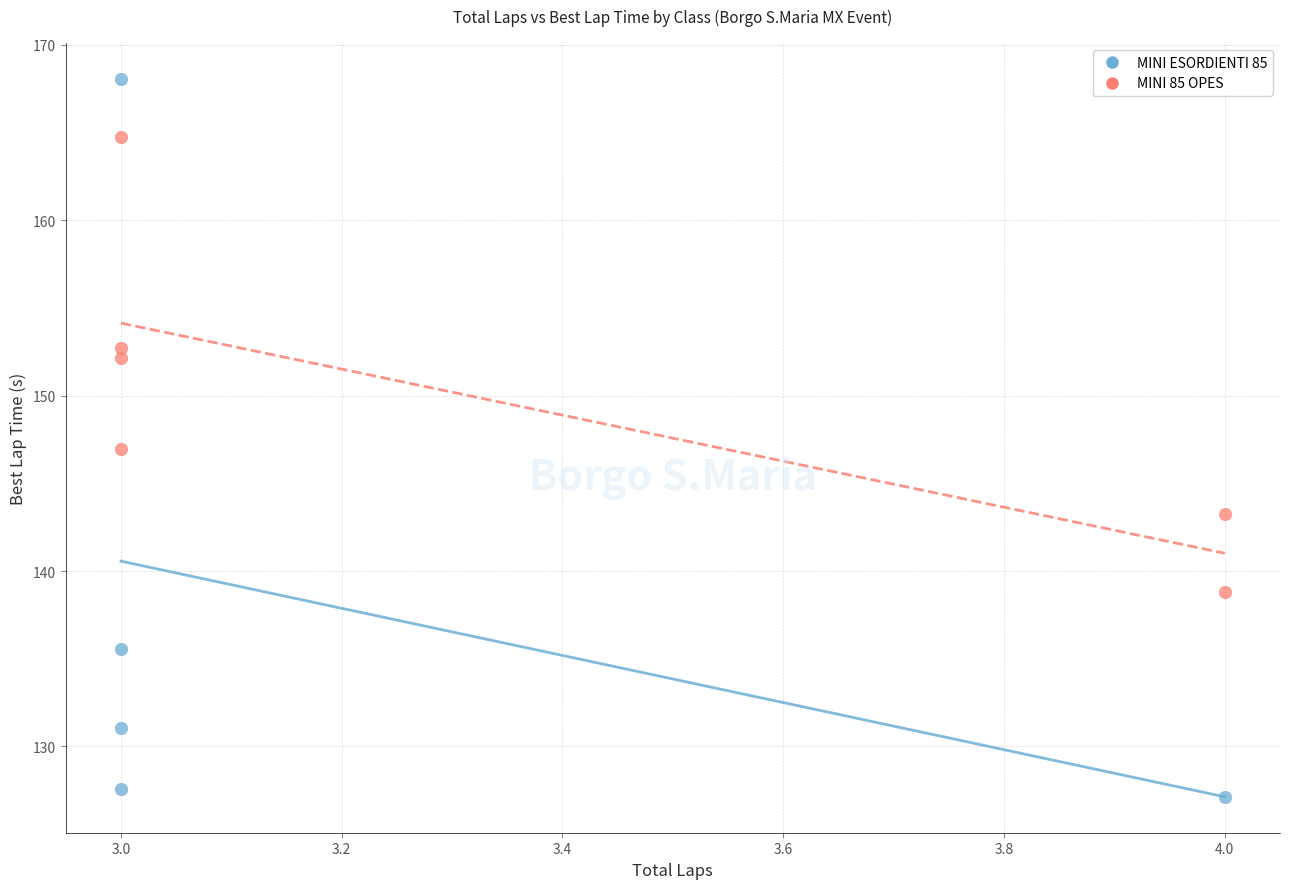

Which series contains the highest Y value?

MINI ESORDIENTI 85